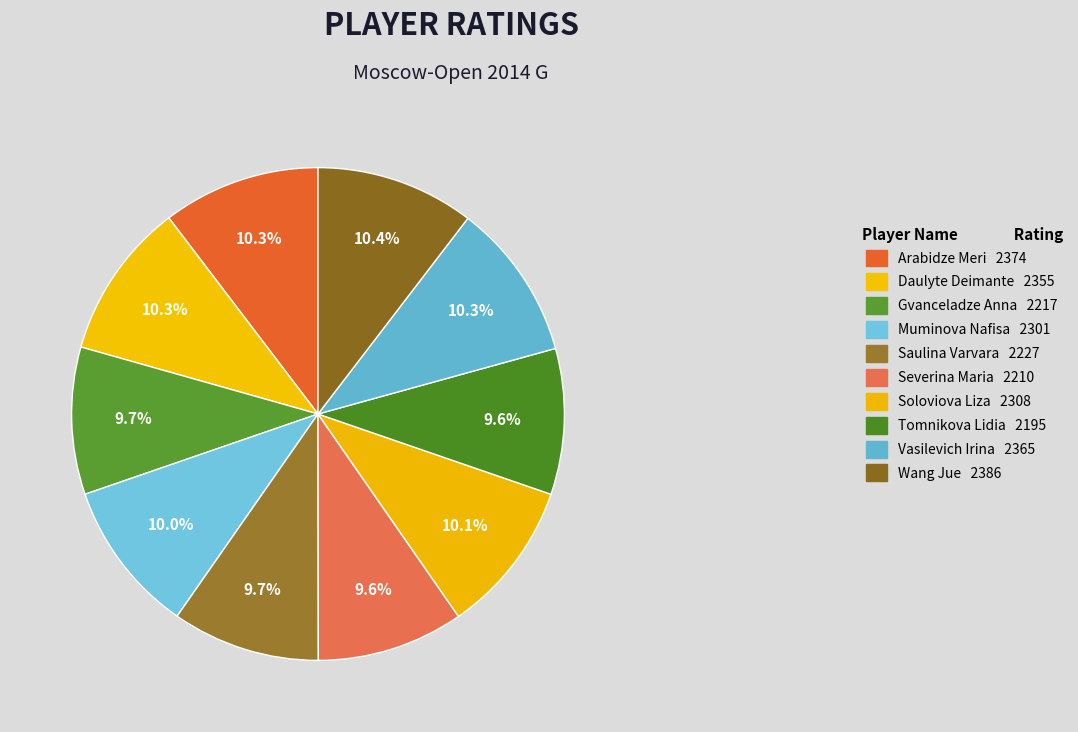

How many segments does this pie chart have?

10